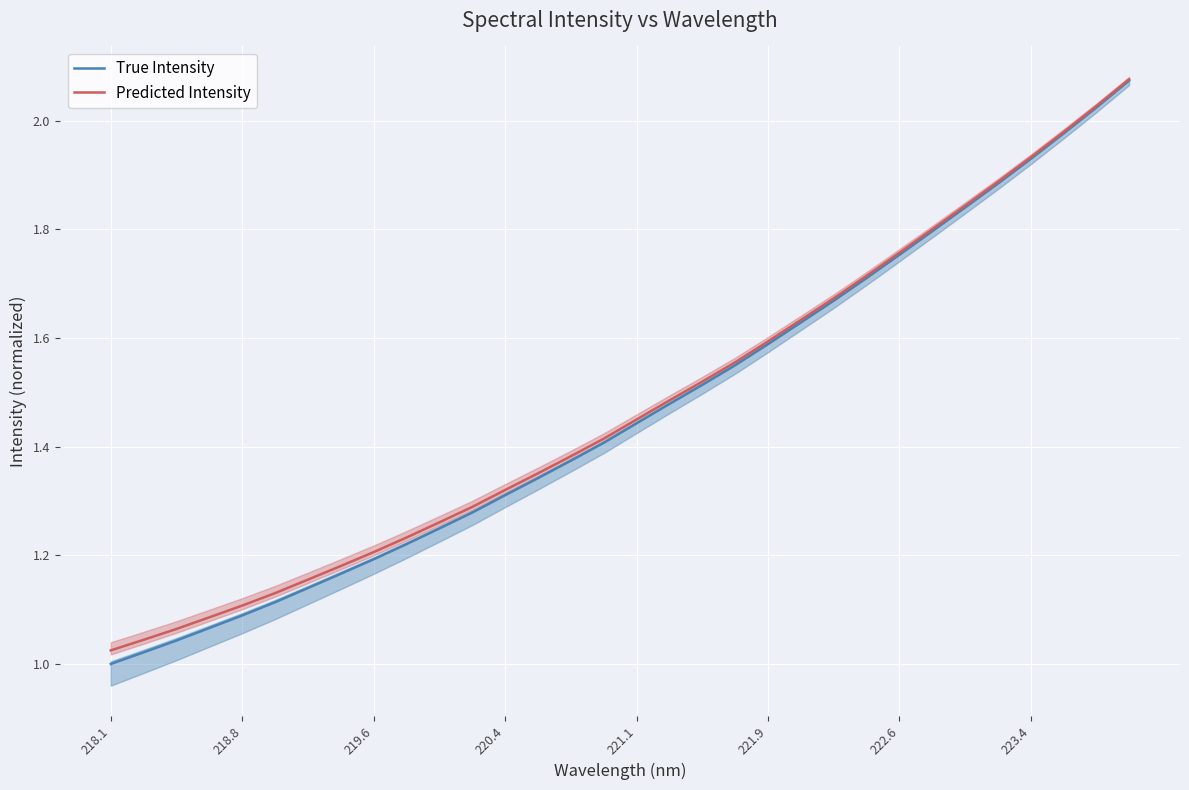

Which category has the lowest value in the True Intensity series?

218.1